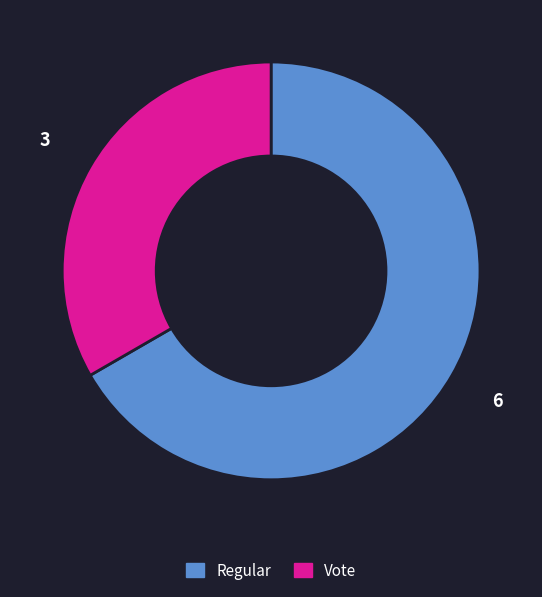

Between Regular and Vote, which is larger?

Regular